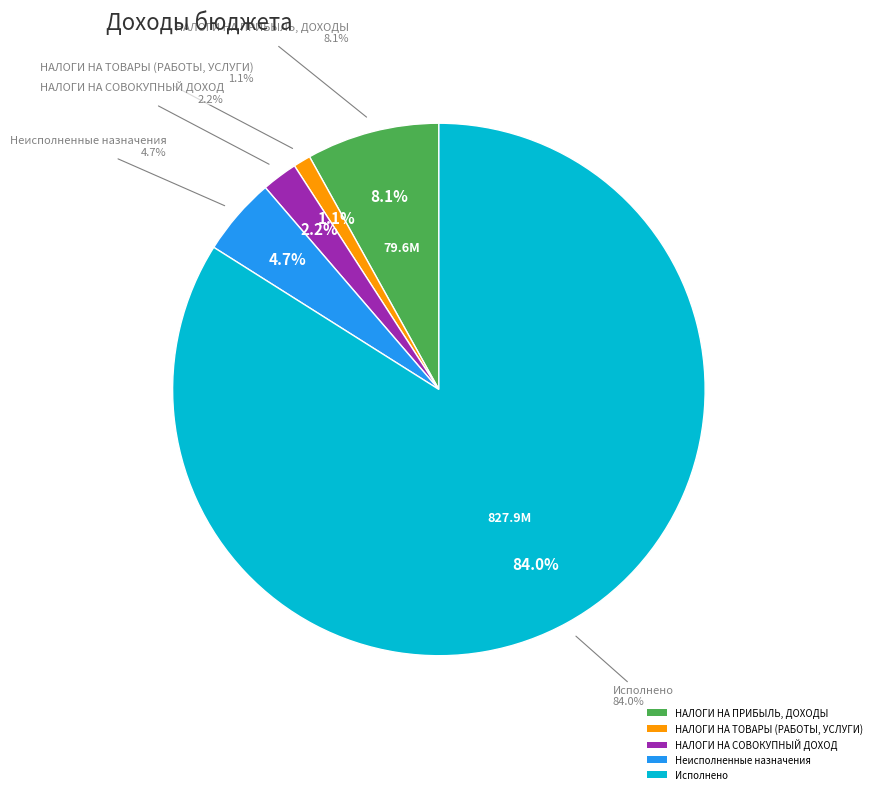

To the nearest percent, what portion does Неисполненные назначения represent?

5%